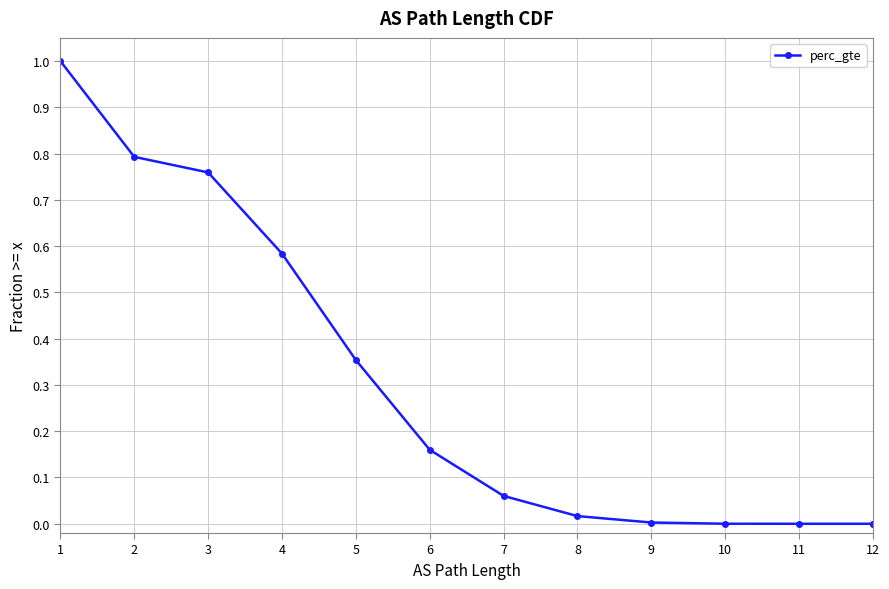

What is the maximum value shown in the chart?

1.0